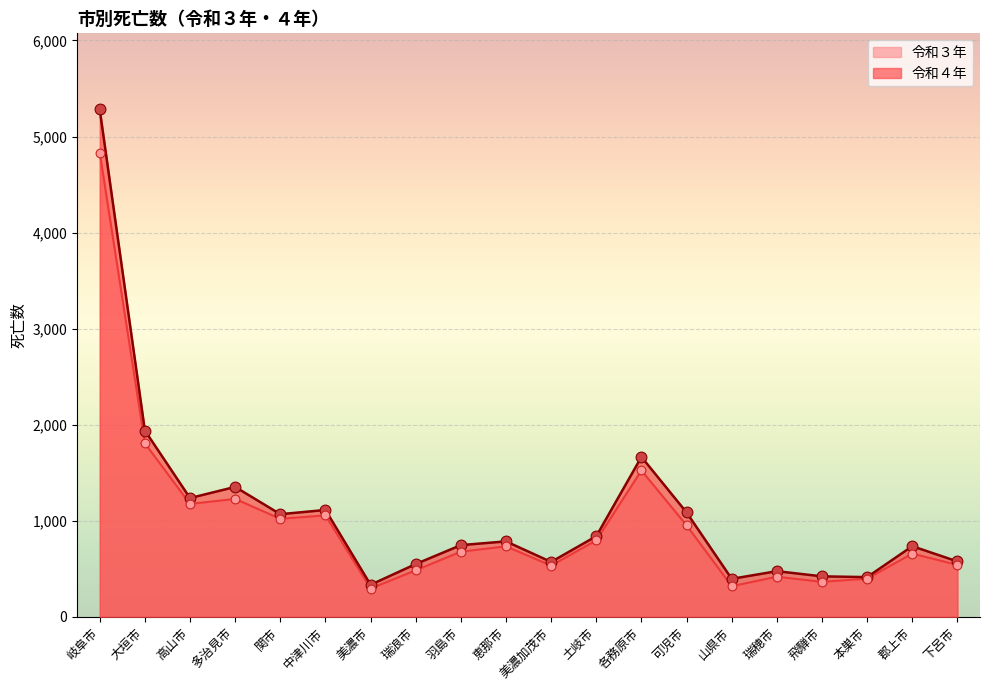

At how many categories does at least one series exceed 4465?

1